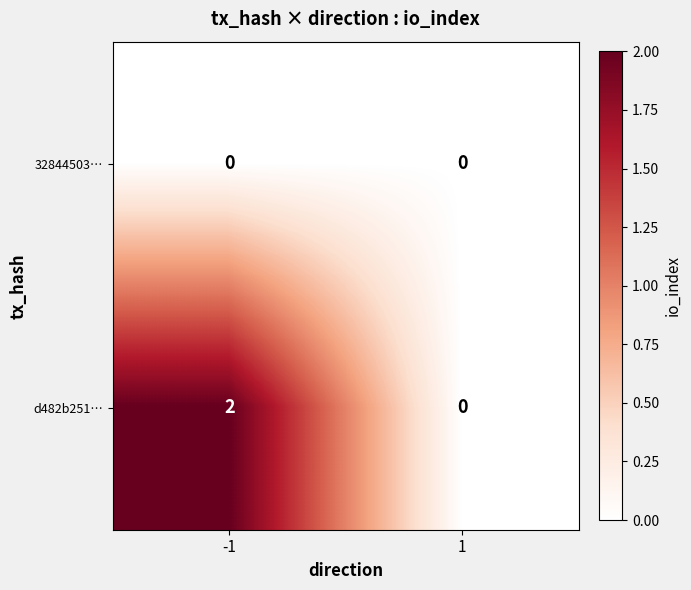

True or false: d482b251… has a value of 0 at 1.

True